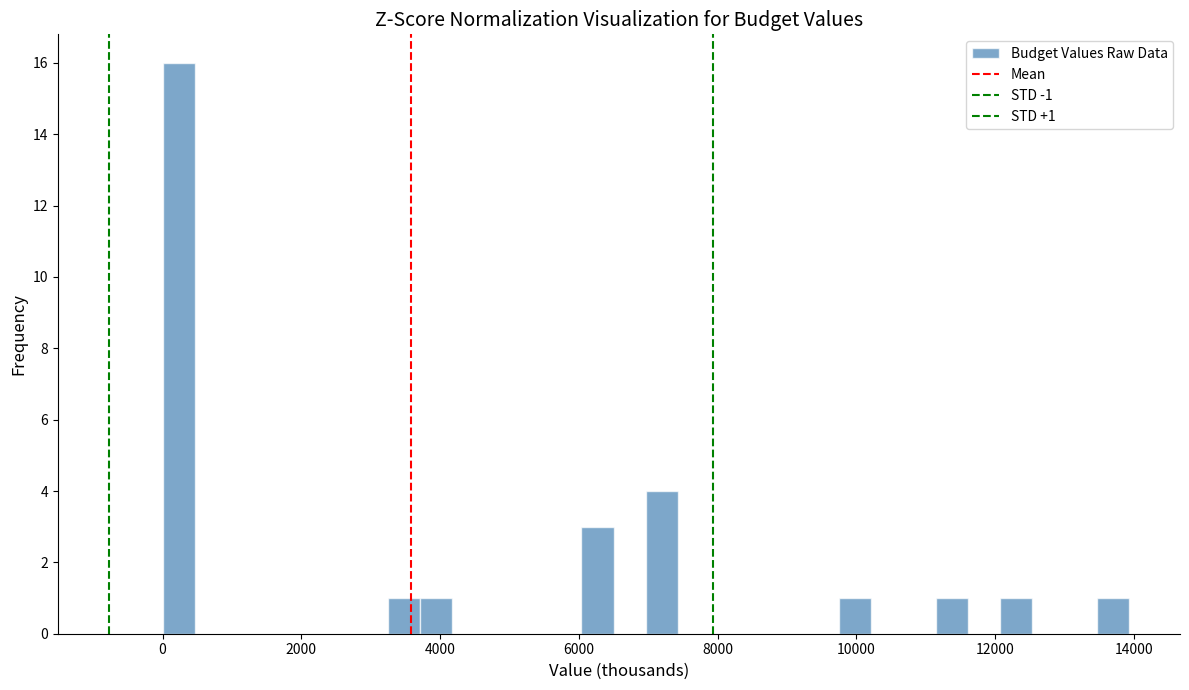

Around what value on the x-axis is the tallest bar? Give the approximate position of its centre, as read against the axis.

200